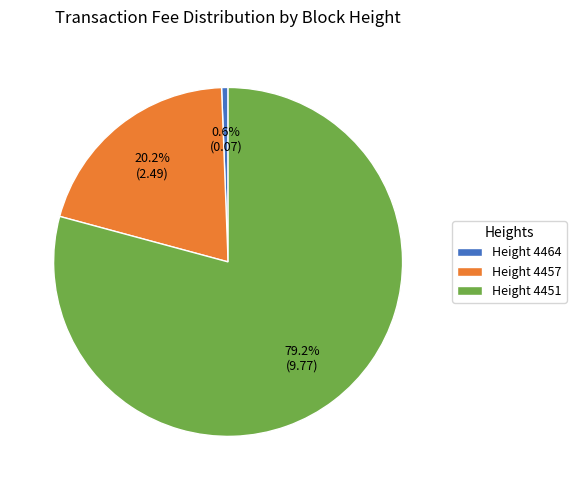

Which category has the smallest portion of the pie?

Height 4464